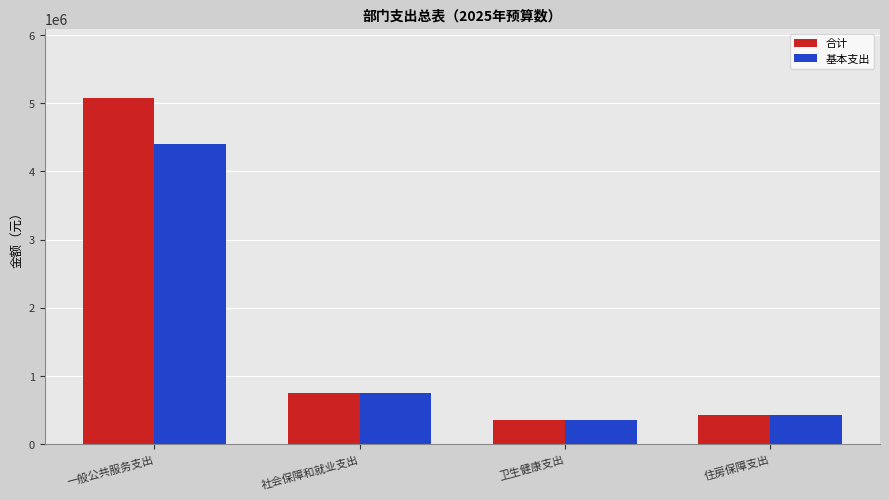

How many bars are there in total?

8